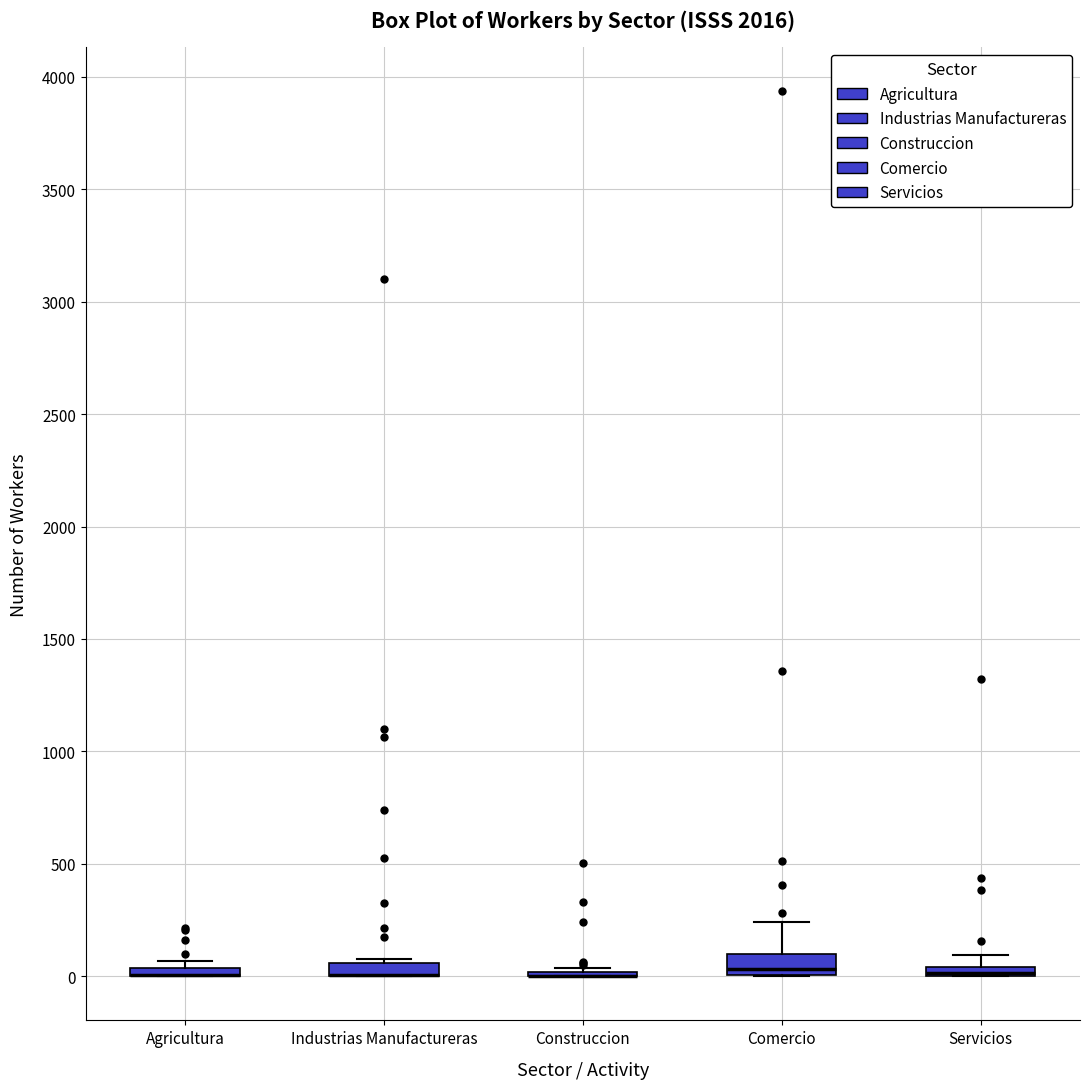

Where is the upper edge of the box for Industrias Manufactureras on the y-axis? The values are not printed on the chart, so give them approximately, as read against the axis.

50